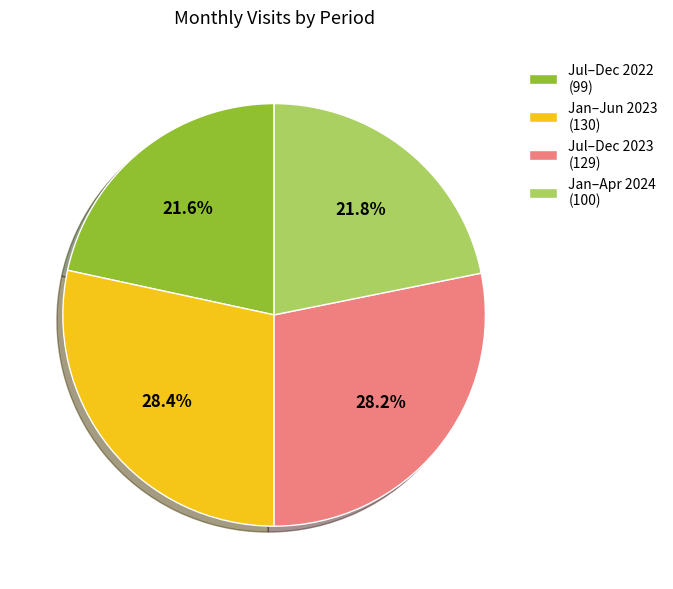

To the nearest percent, what is the difference between the largest and smallest slice percentages?

7%